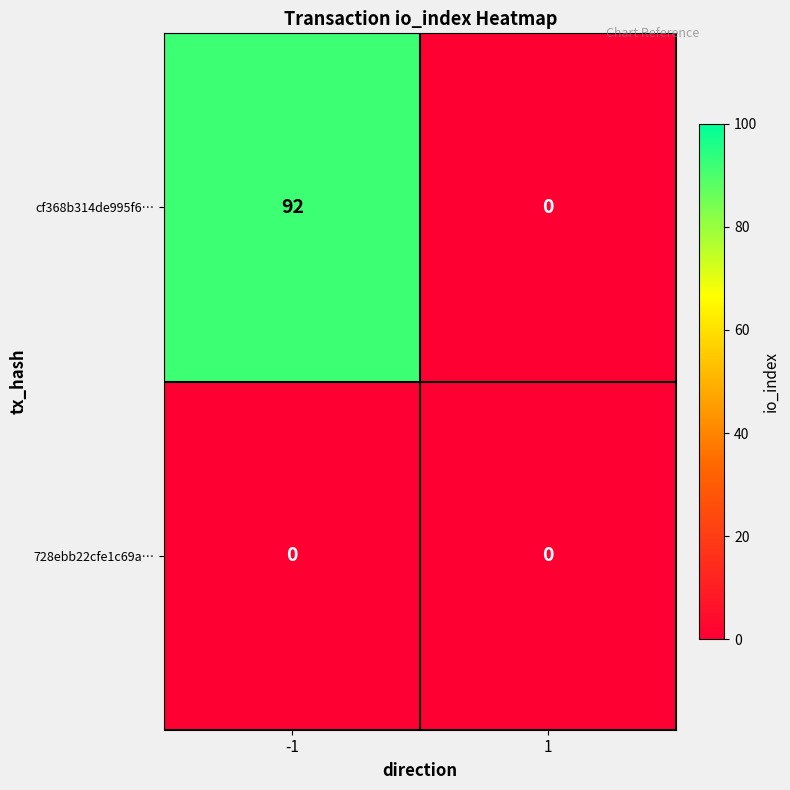

Reading right to left, extract all data points from this chart.

cf368b314de995f6…: 1=0	-1=92
728ebb22cfe1c69a…: 1=0	-1=0